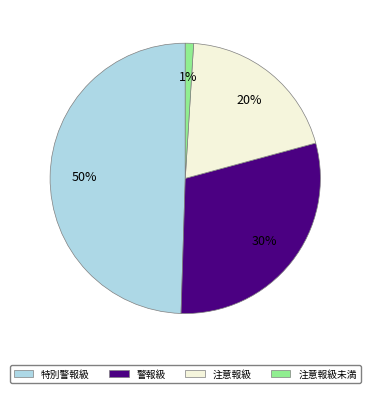

How many segments does this pie chart have?

4